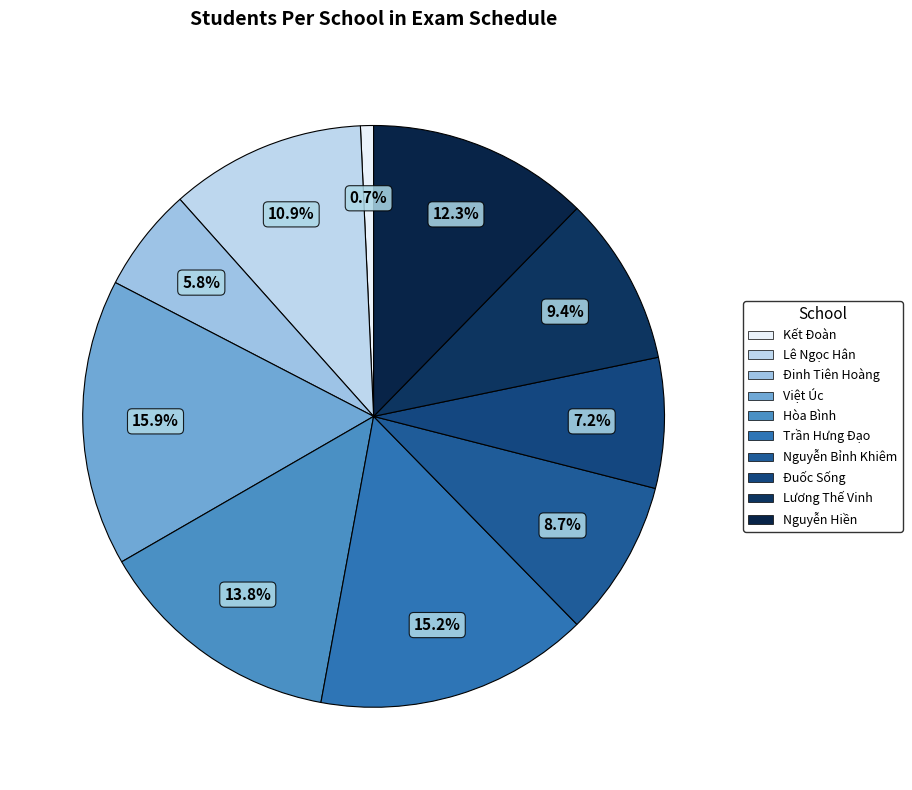

What is the smallest slice in the pie chart?

Kết Đoàn